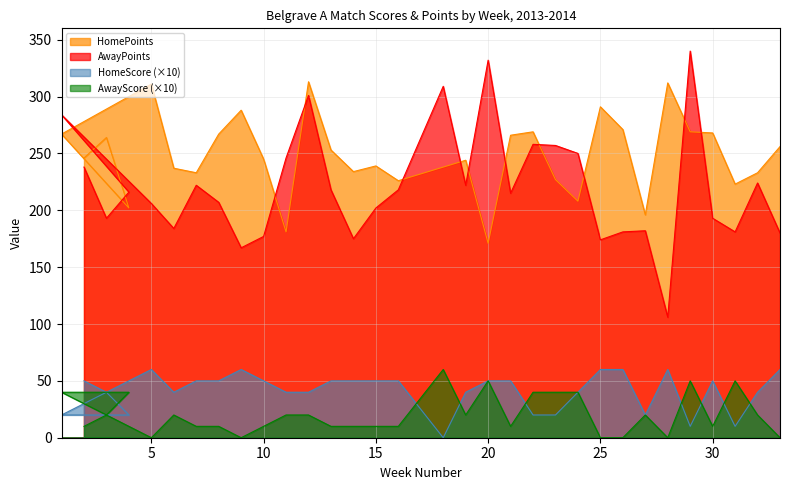

At which label is AwayScore closest to 30?

3